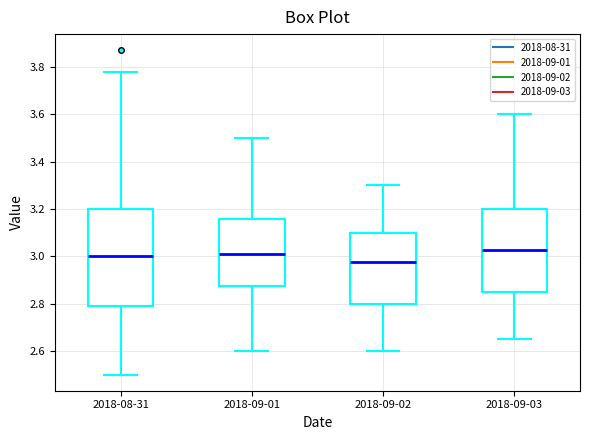

Which box is the tallest, from its lower edge to its upper edge?

2018-08-31